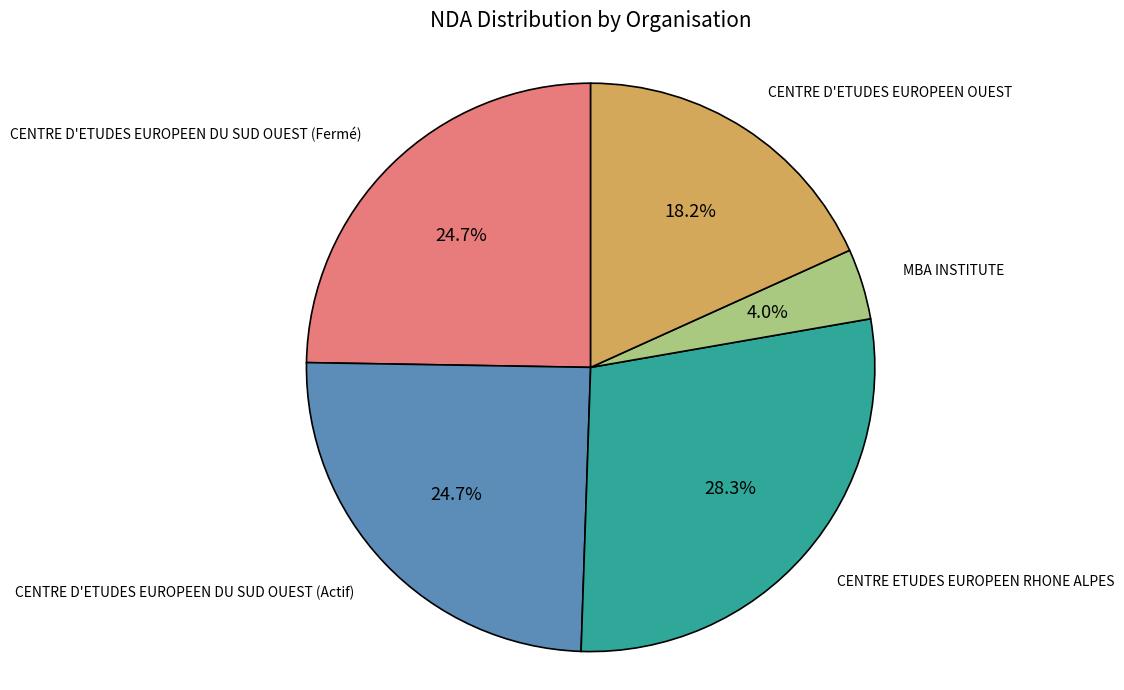

Does any single category account for the majority?

No